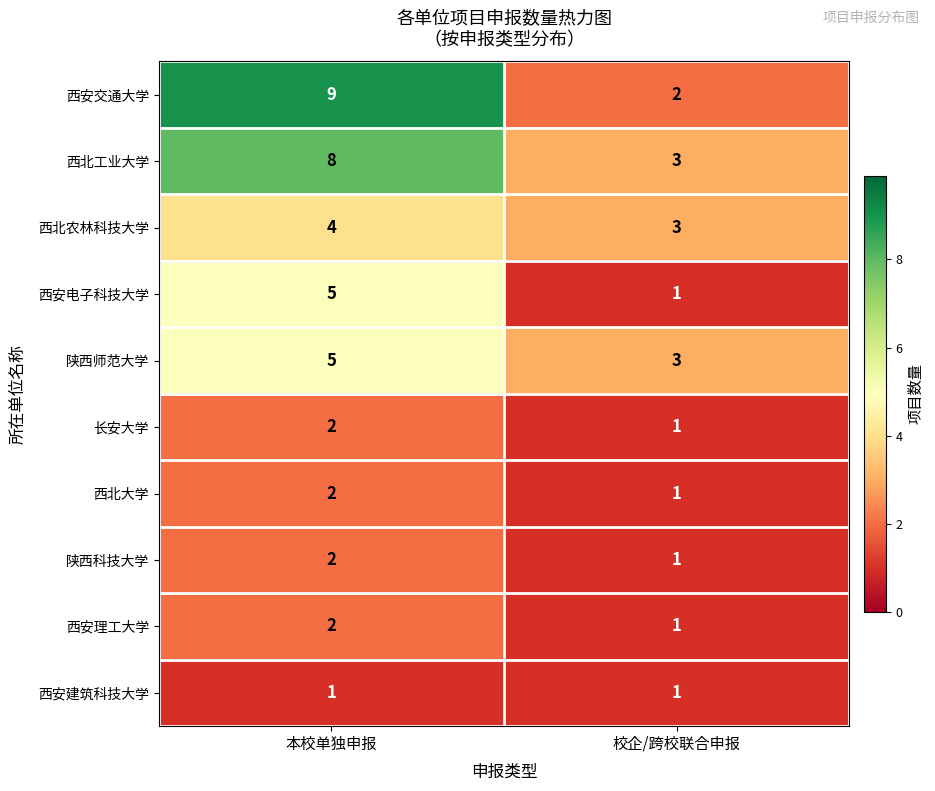

Is the value of 西安交通大学 at 校企/跨校联合申报 greater than the value of 西安建筑科技大学 at 本校单独申报?

Yes